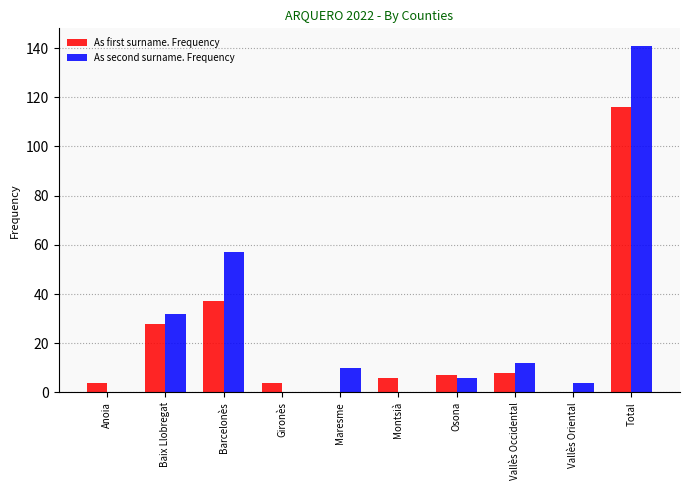

What is the total value across all series at Gironès?

4